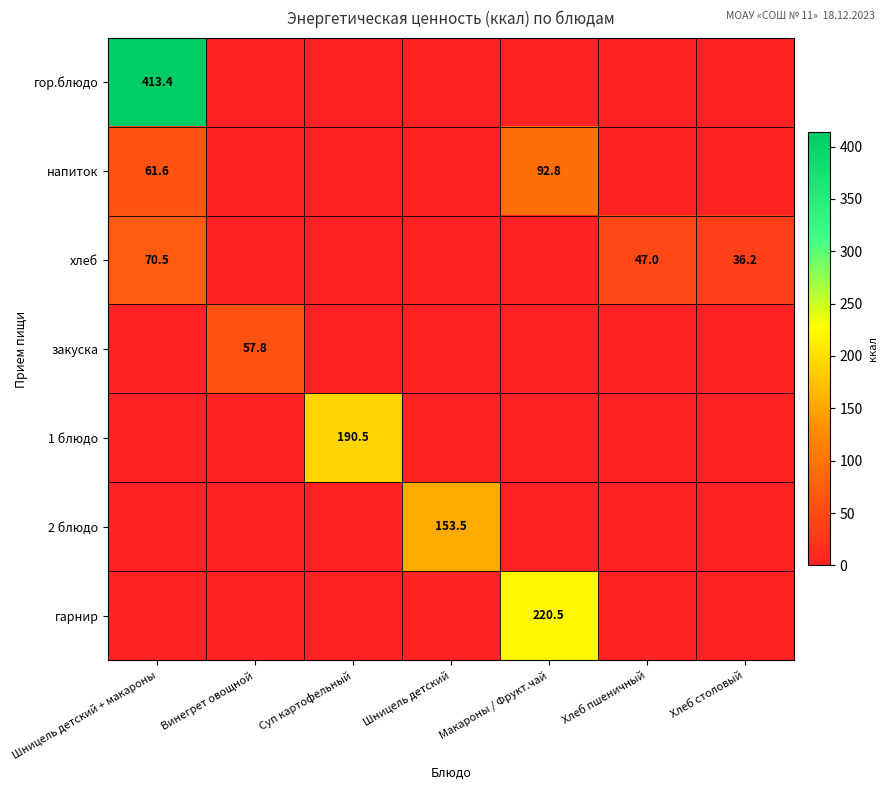

The хлеб series shows 17.1 at Хлеб пшеничный. True or false?

False